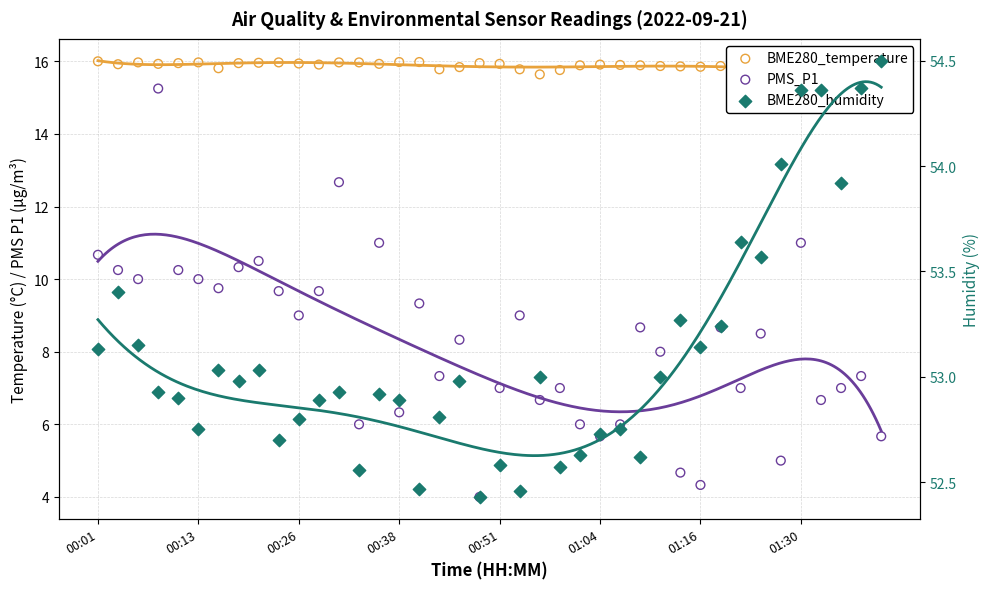

What is the total value across all series at 17?

75.9